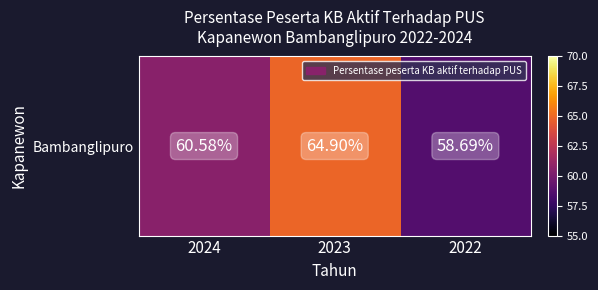

List the labels in order of value, smallest first.

2022, 2024, 2023